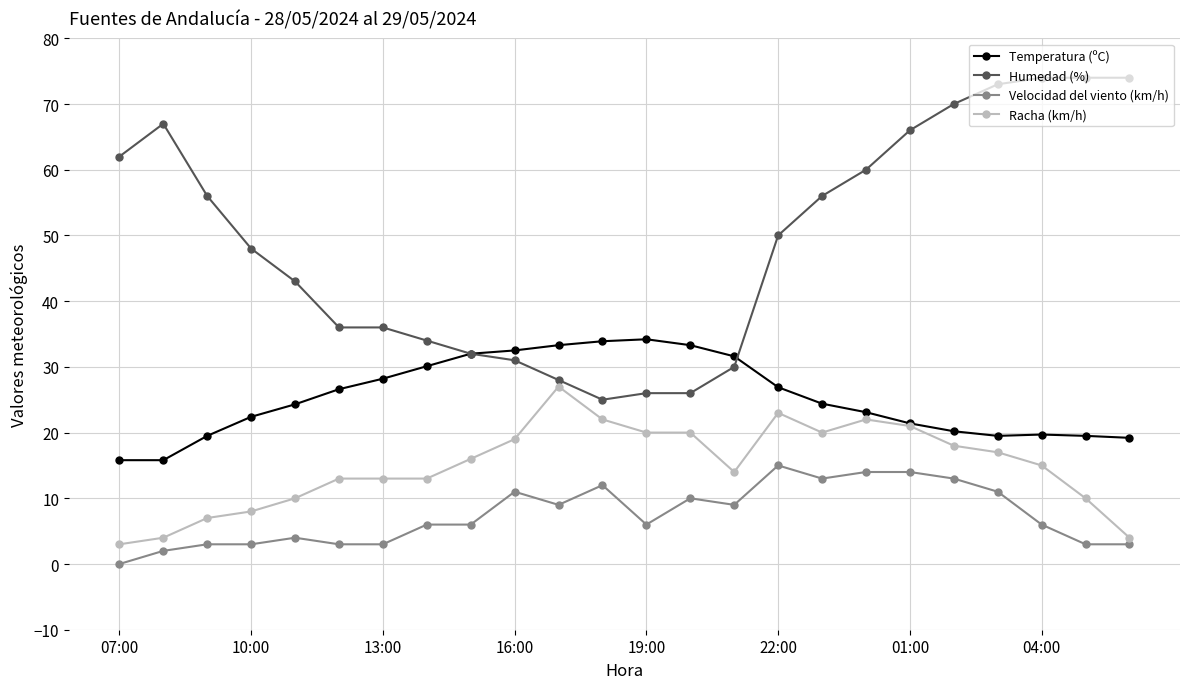

Which series has the largest range (max minus min)?

Humedad (%)